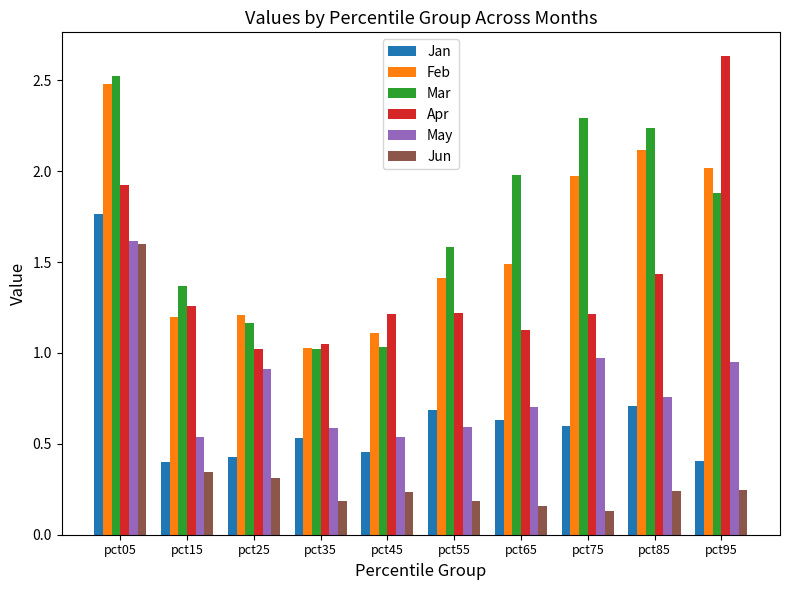

The Apr series shows 0.4 at pct25. True or false?

False